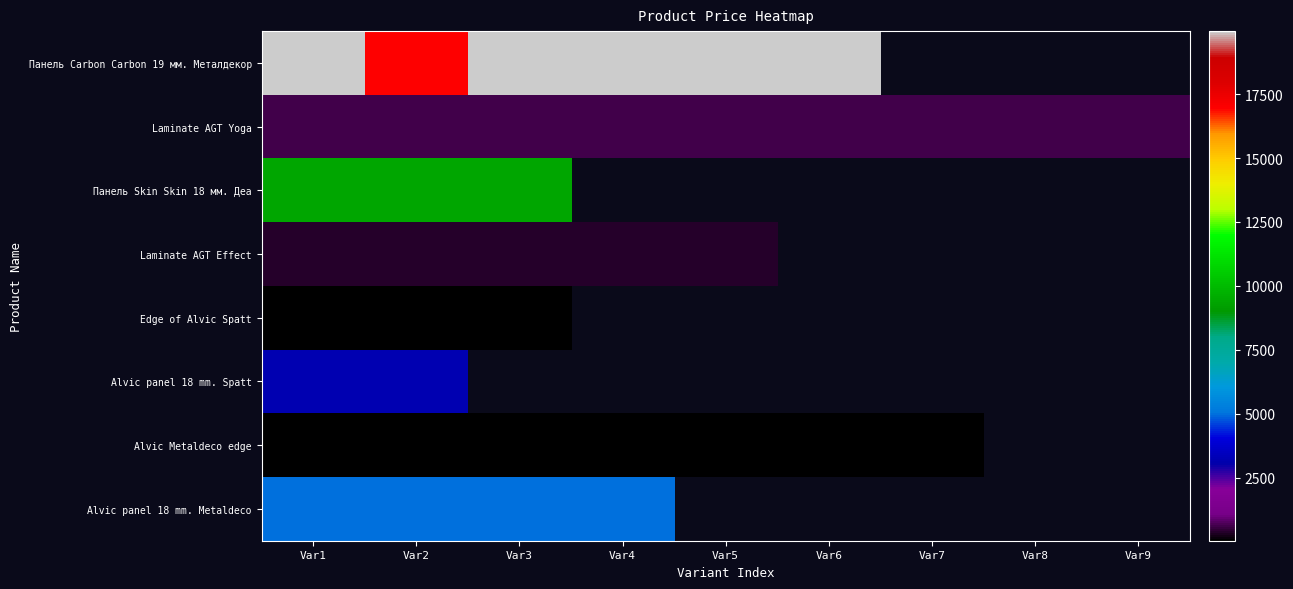

The value of Alvic panel 18 mm. Metaldeco at Var2 is 5009.1. True or false?

True